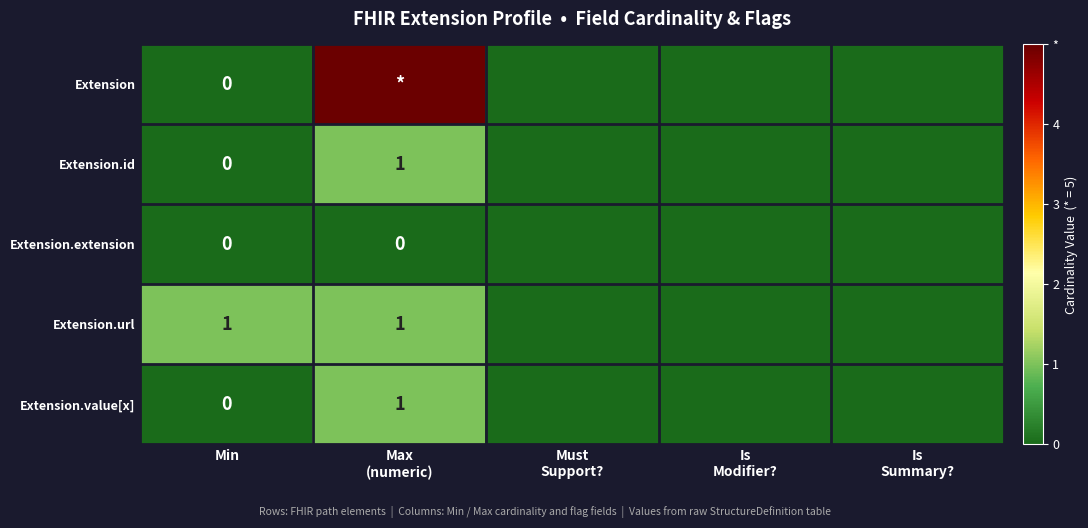

How many categories are shown in the chart?

5